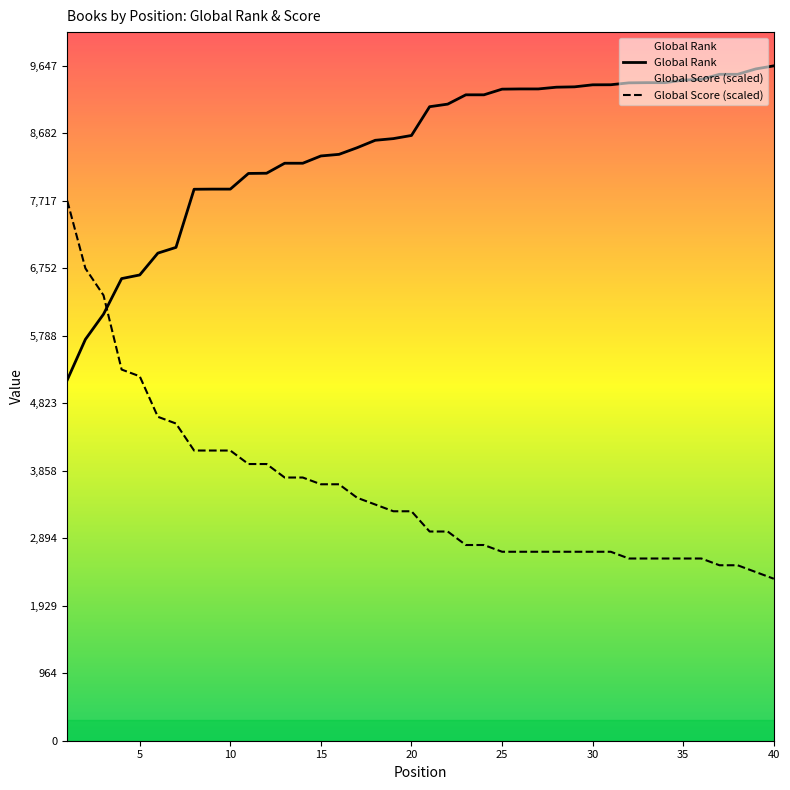

Between 19 and 6, which is larger?

19